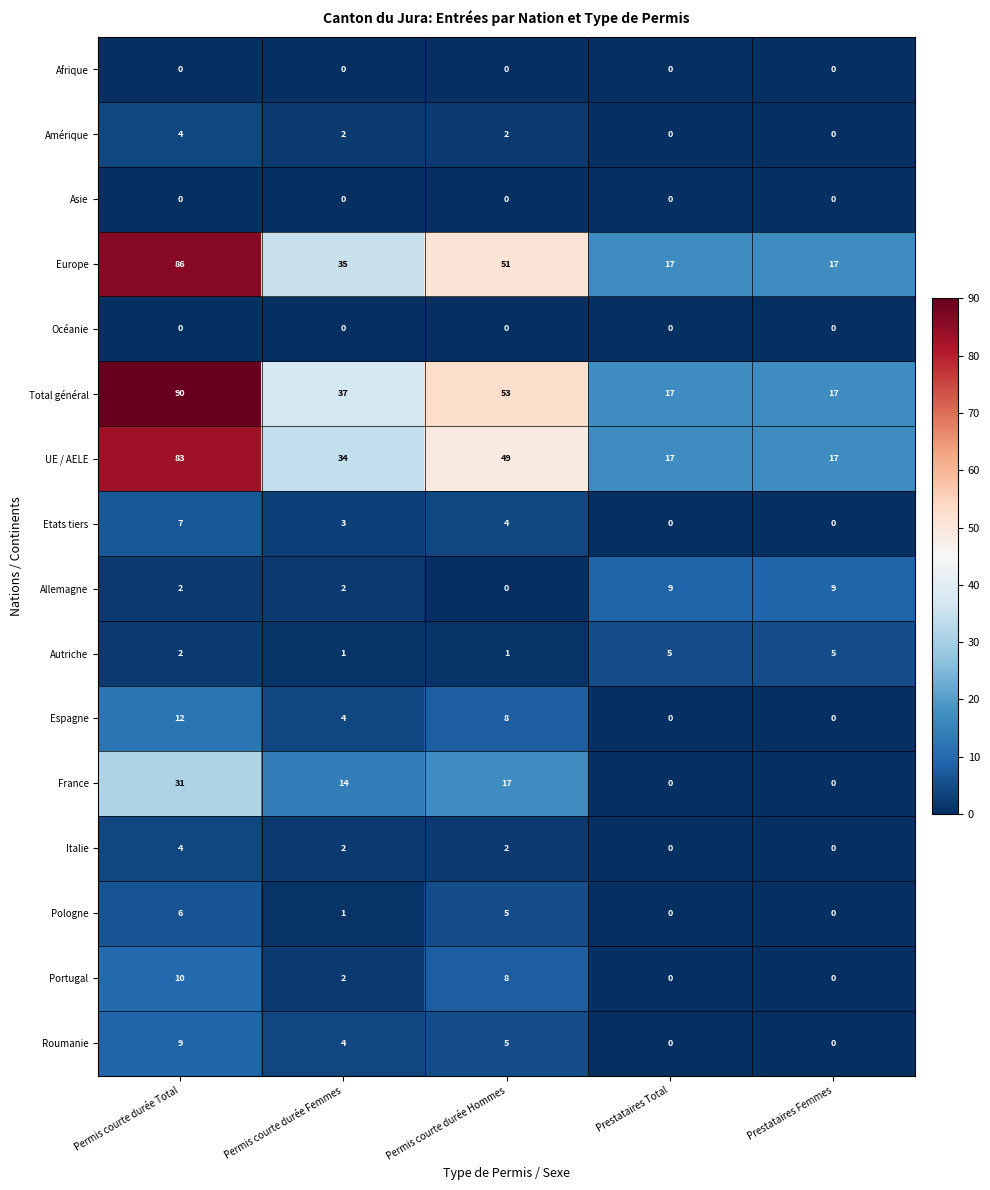

True or false: Autriche has a value of 4 at Permis courte durée Total.

False